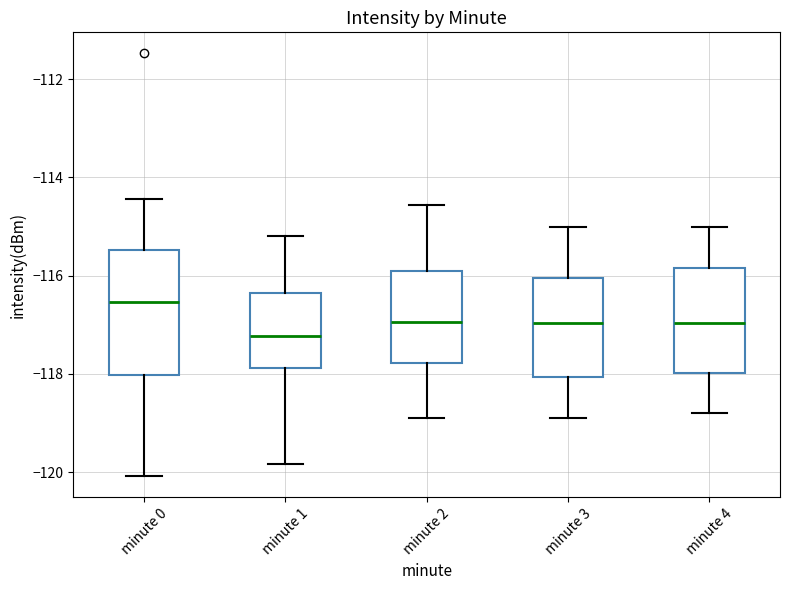

Where is the upper edge of the box for minute 1 on the y-axis? The values are not printed on the chart, so give them approximately, as read against the axis.

-116.4